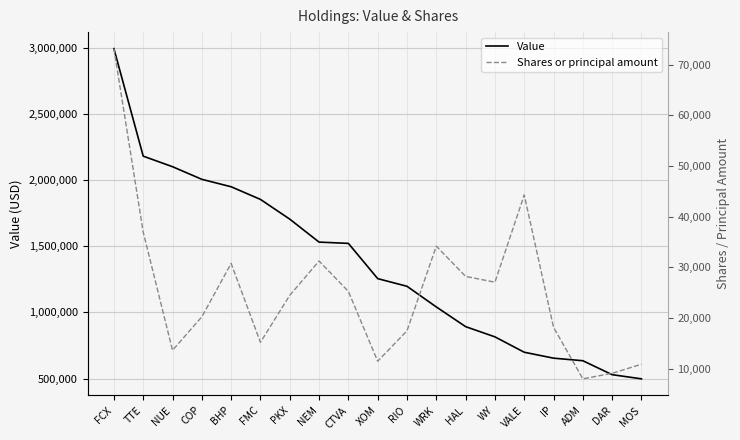

At which label does Shares or principal amount first exceed 24462?

FCX